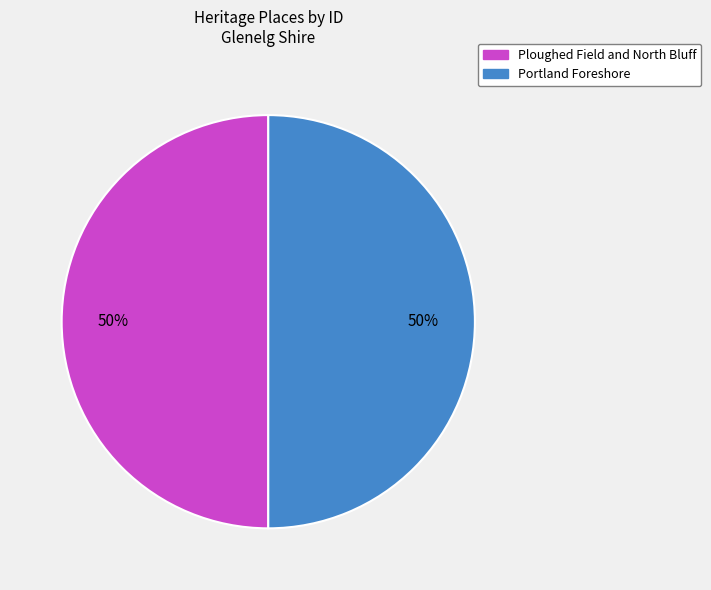

Combined, do Portland Foreshore and Ploughed Field and North Bluff account for over 50%?

Yes